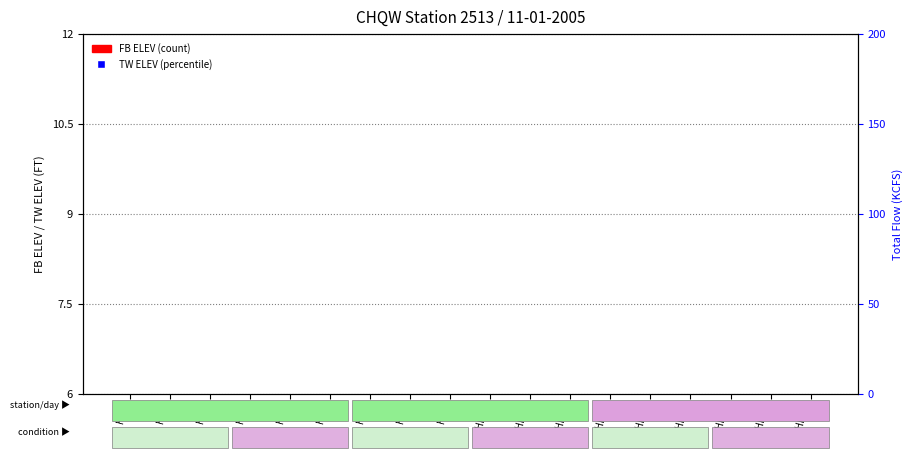

Which series reaches the maximum Y coordinate?

TW ELEV